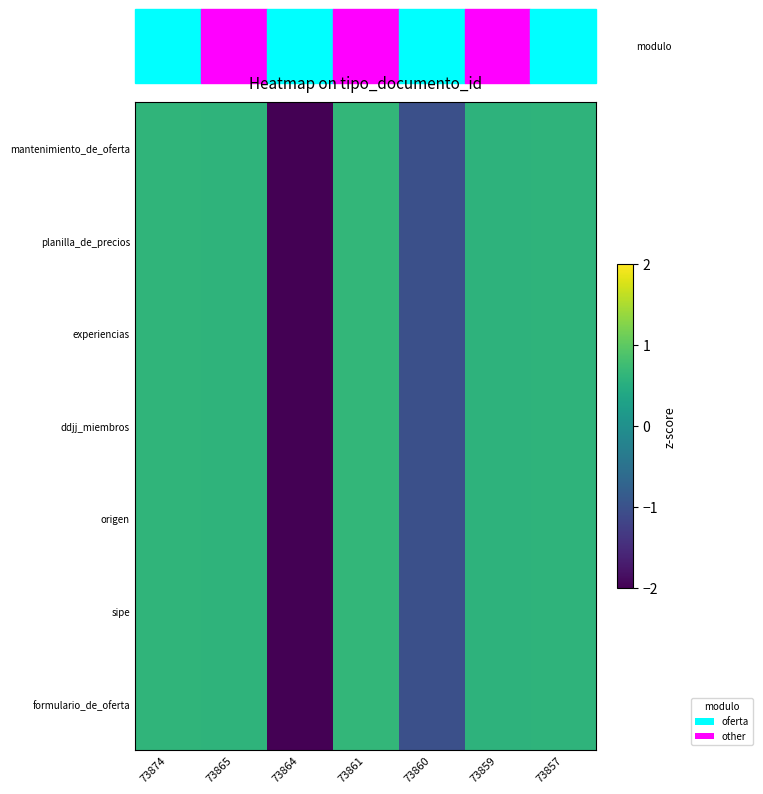

How many categories are shown in the chart?

7